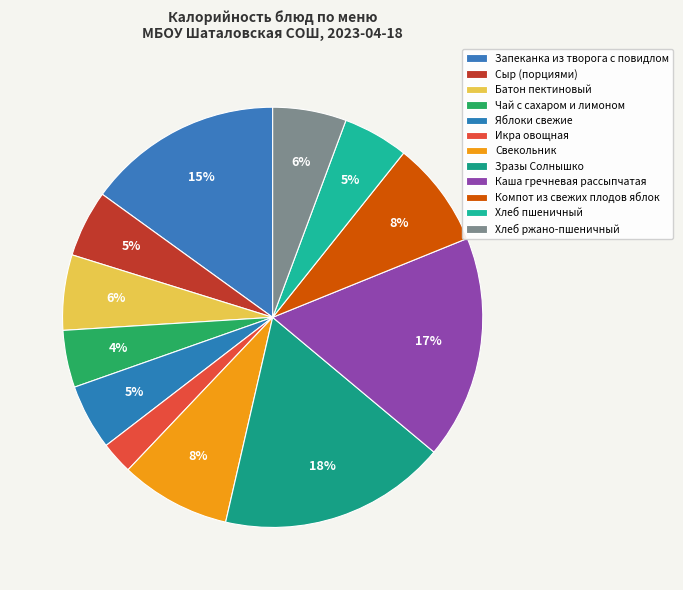

Does Каша гречневая рассыпчатая account for over 50% of the chart?

No